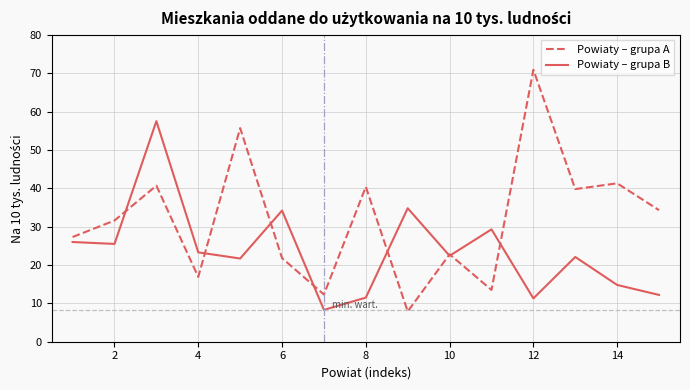

What is the lowest value of the Powiaty – grupa B series?

8.3